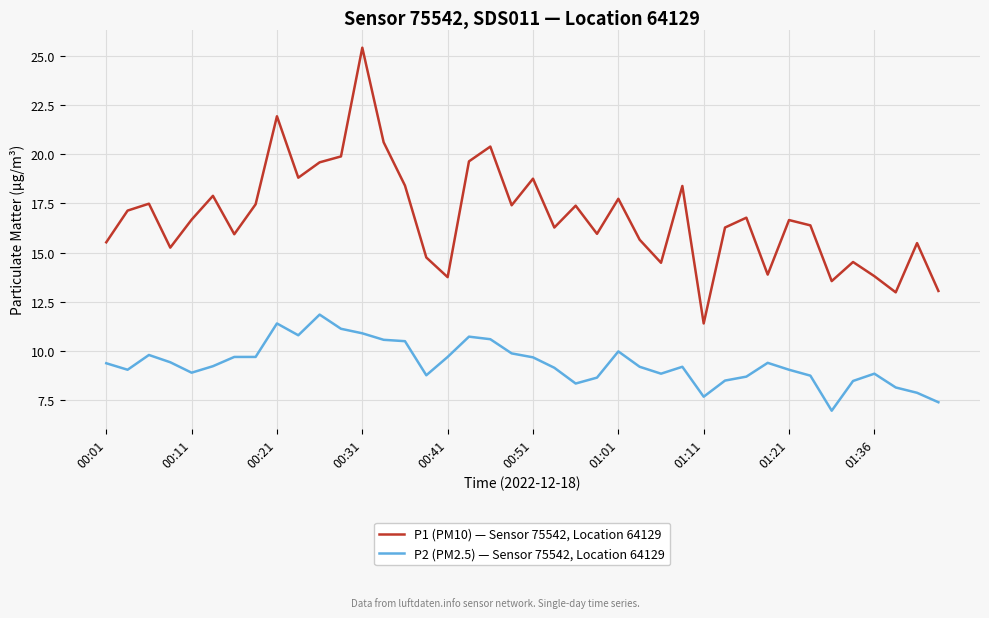

Which series has the largest range (max minus min)?

P1 (PM10) — Sensor 75542, Location 64129